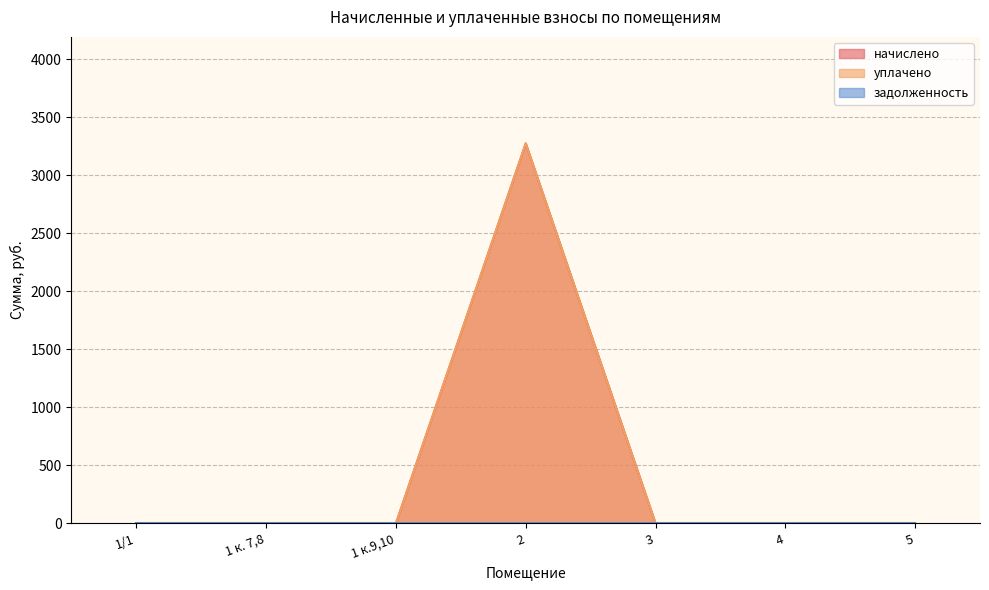

True or false: начислено and уплачено intersect in this chart.

False